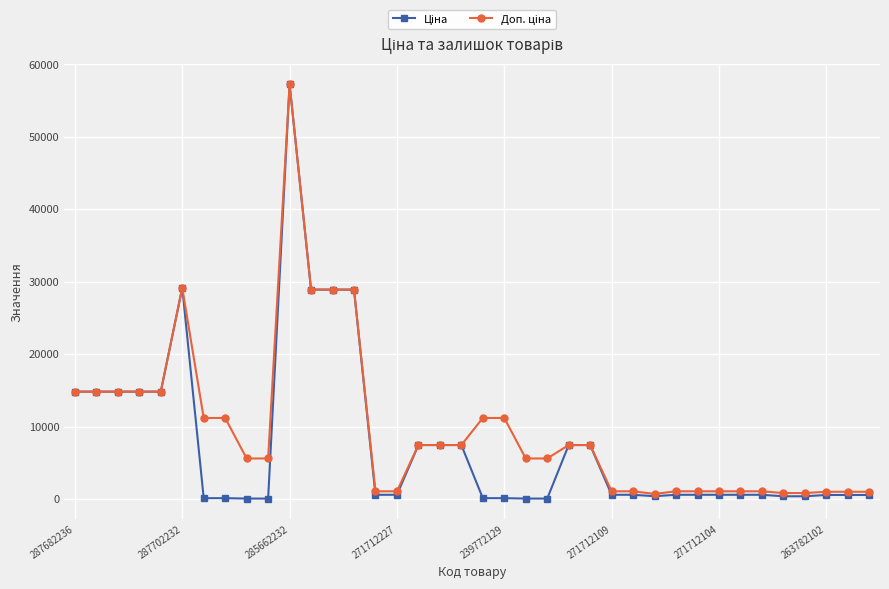

At how many categories does at least one series exceed 8827?

14